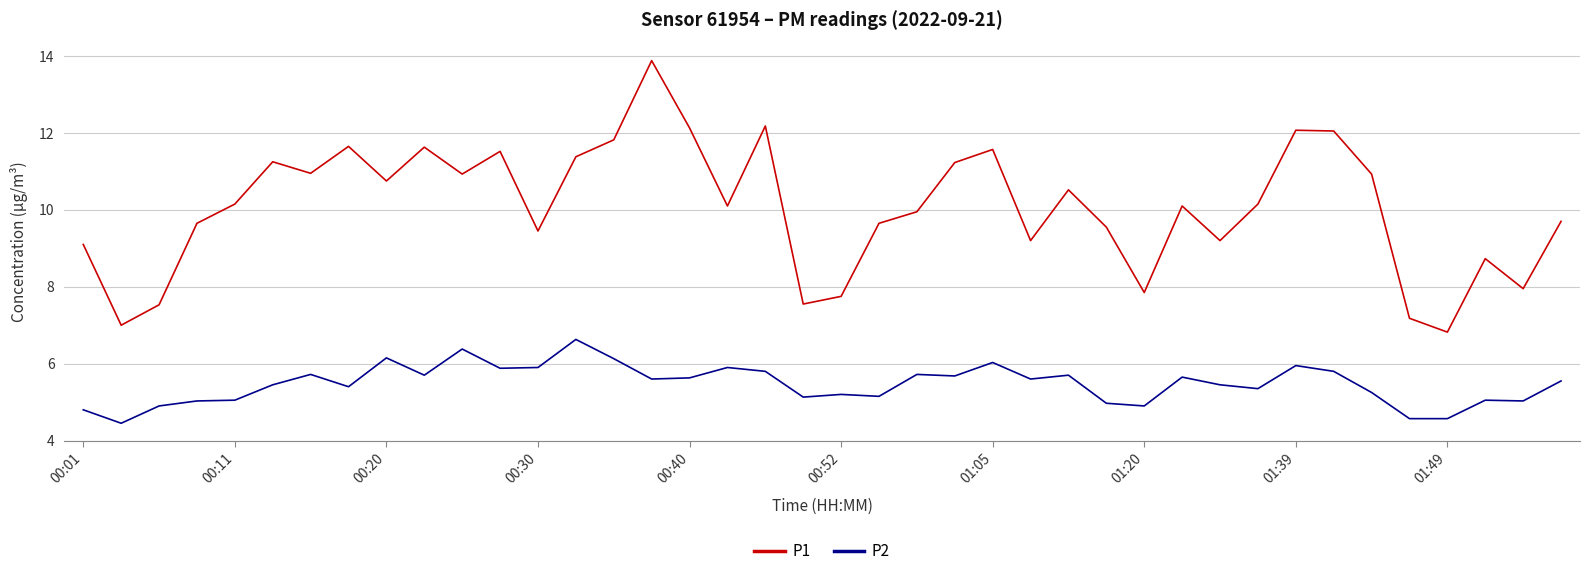

Does the chart have visible grid lines?

Yes